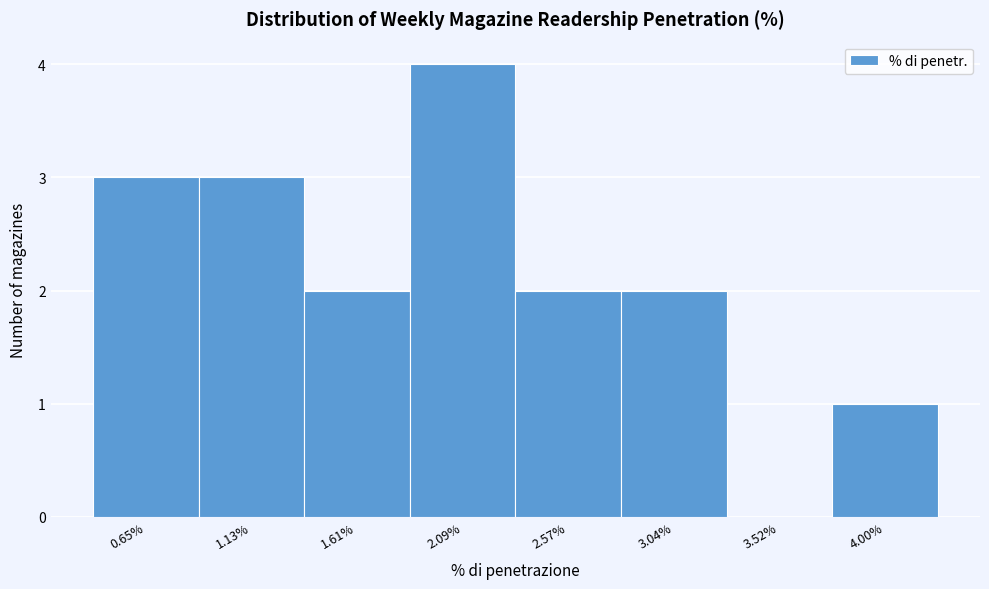

Reading left to right, list every bar in this chart as the range it spans on the x-axis followed by its height. Neither the bar edges nor the heights are printed on the chart, so give them approximately, as read against the axes.

0.40 to 0.90: 3
0.90 to 1.35: 3
1.35 to 1.85: 2
1.85 to 2.35: 4
2.35 to 2.80: 2
2.80 to 3.30: 2
3.30 to 3.75: 0
3.75 to 4.25: 1